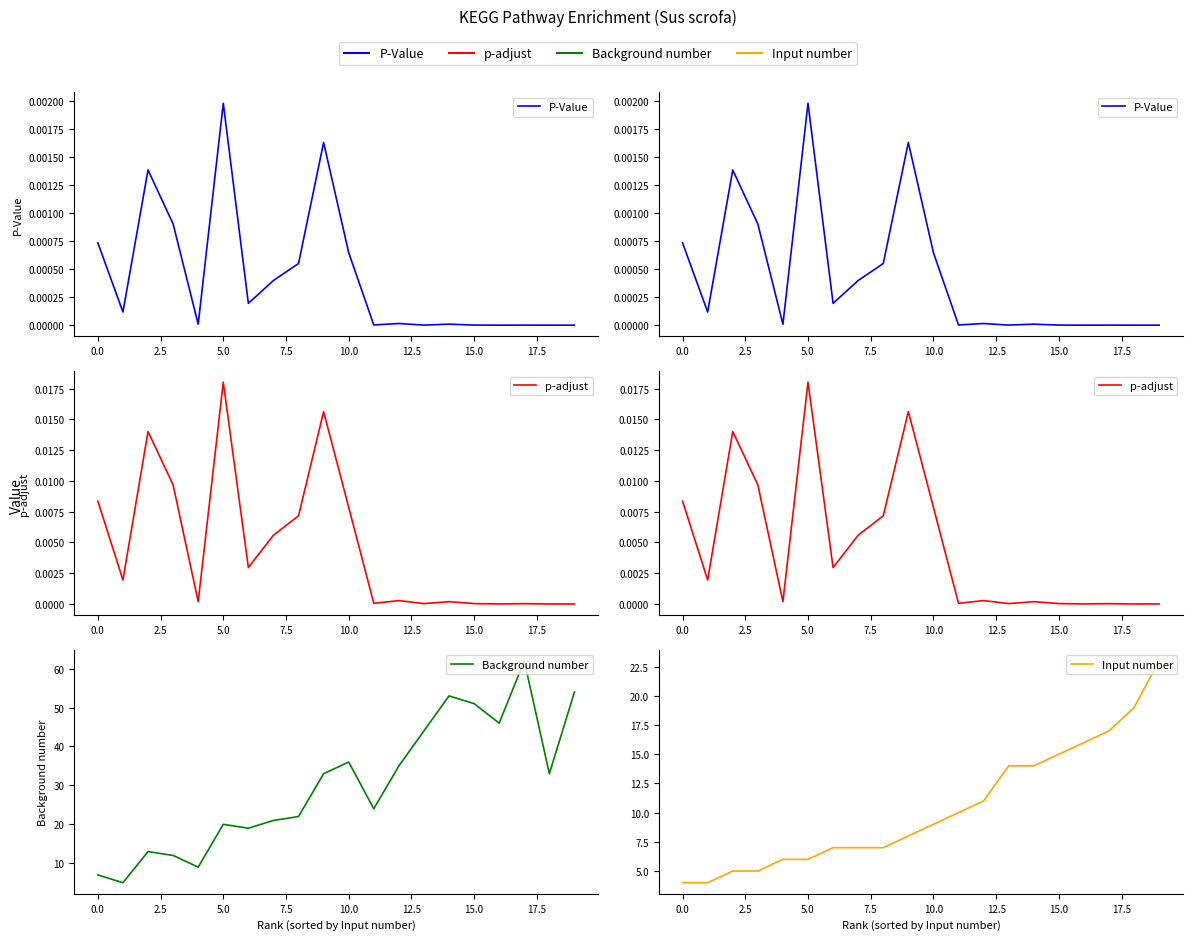

How many lines are shown in the chart?

4